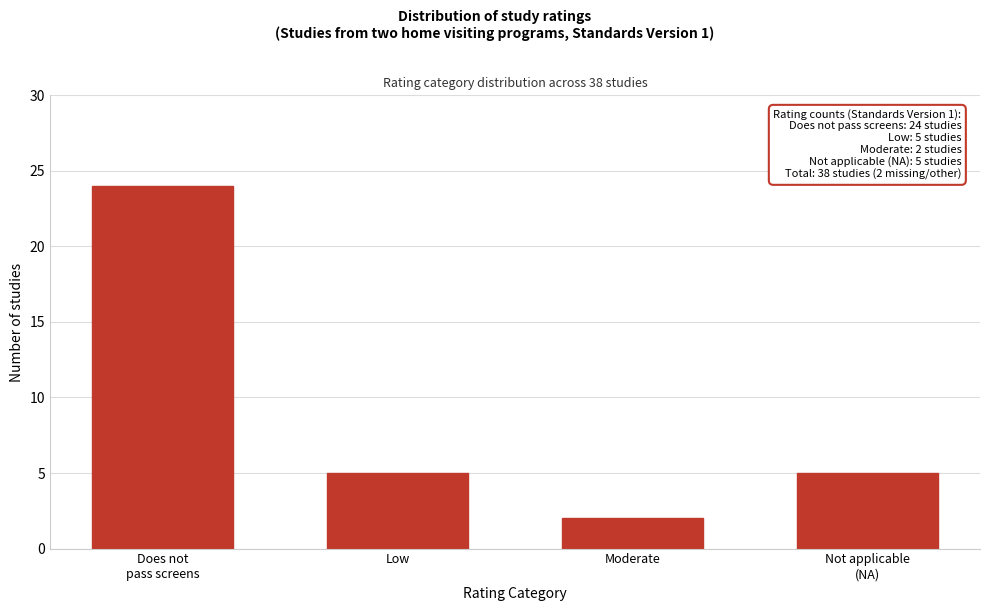

Reading left to right, what are all the values shown in this chart?

24	5	2	5